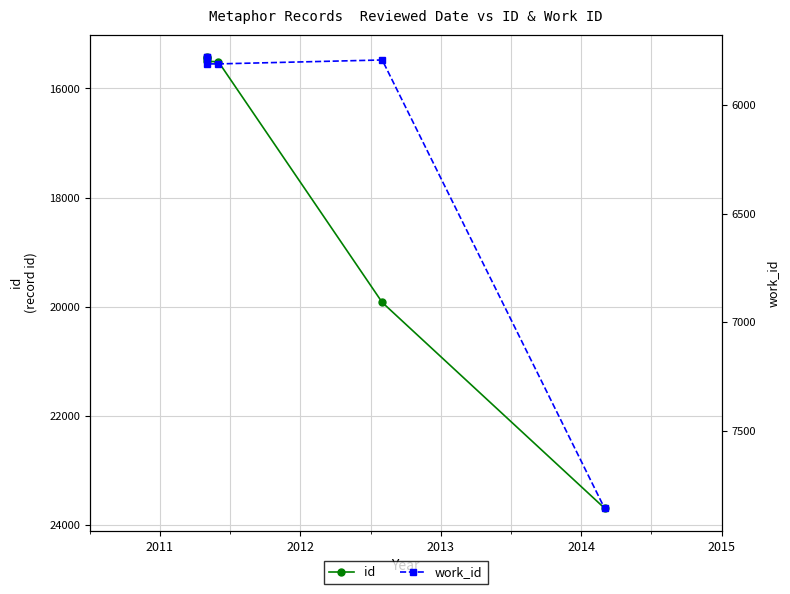

How many categories are shown in the chart?

6